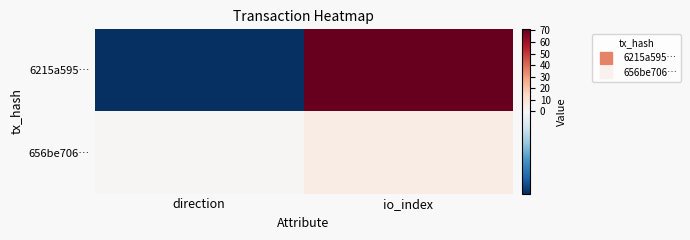

What is the difference between the highest and lowest values at direction?

2